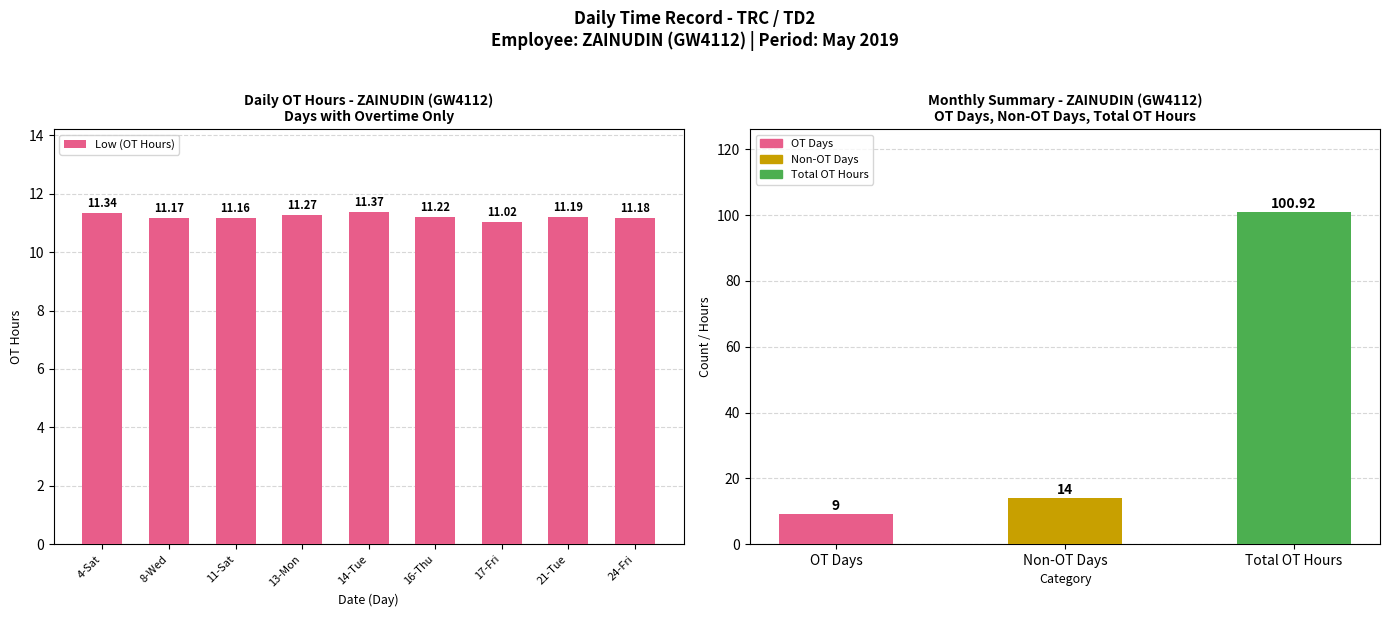

Is it true that the value at 11-Sat is 6.4?

False